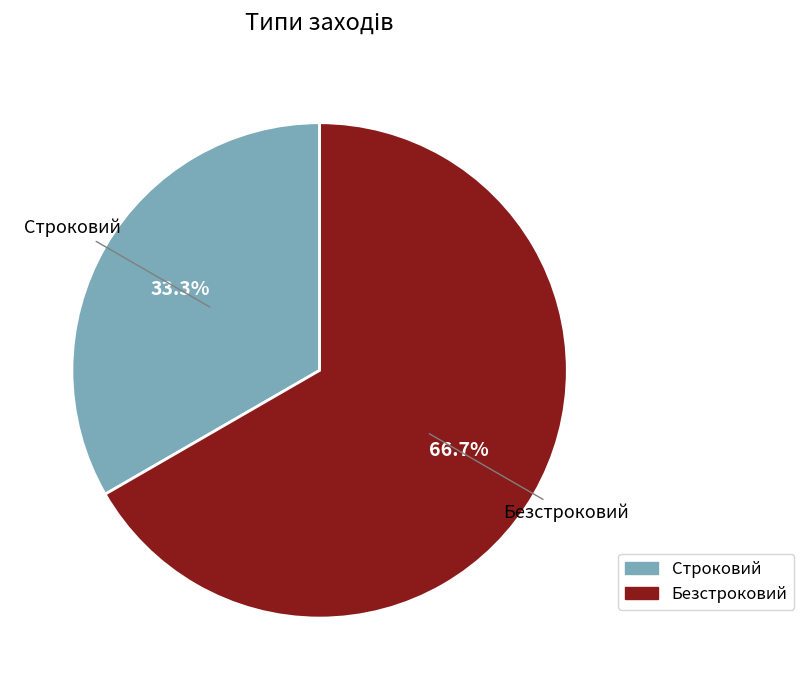

Approximately how many times larger is the value at Безстроковий compared to Строковий?

2.0